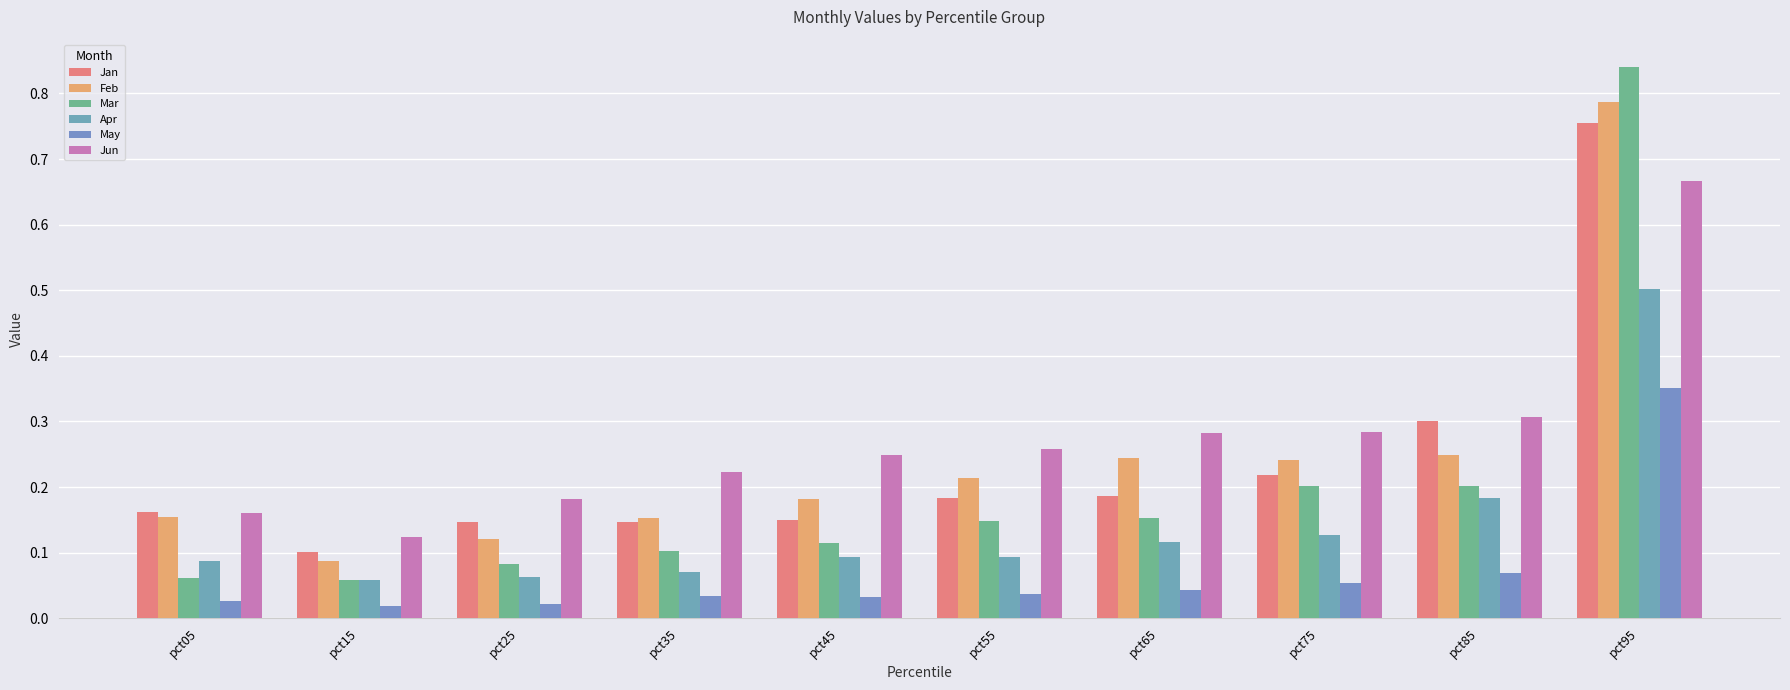

How many distinct data groups are displayed?

6